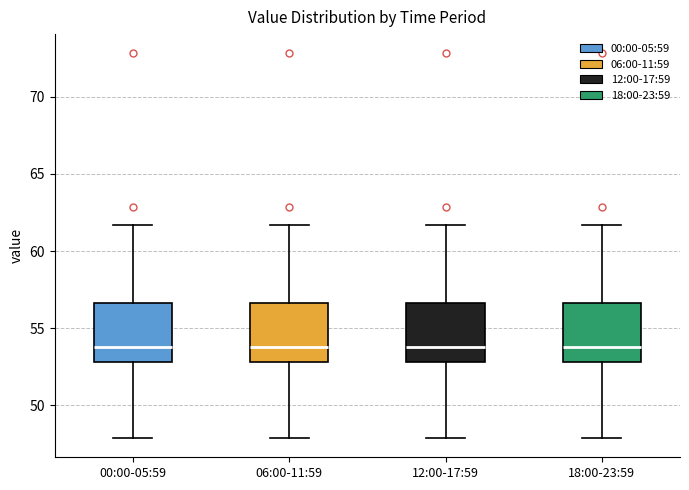

Where does the median line of the box for 06:00-11:59 sit on the y-axis? The values are not printed on the chart, so give them approximately, as read against the axis.

53.5